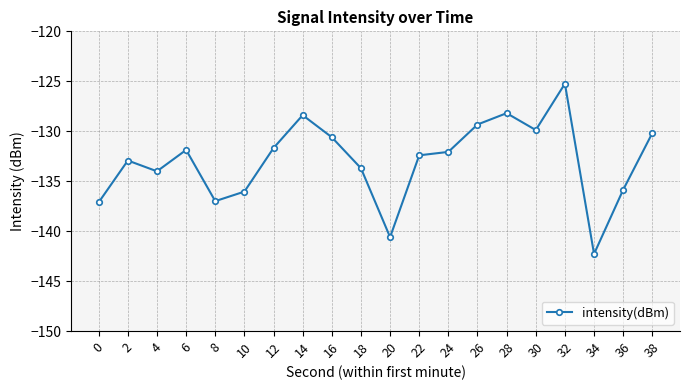

Is it true that the value at 2 is -46.5?

False